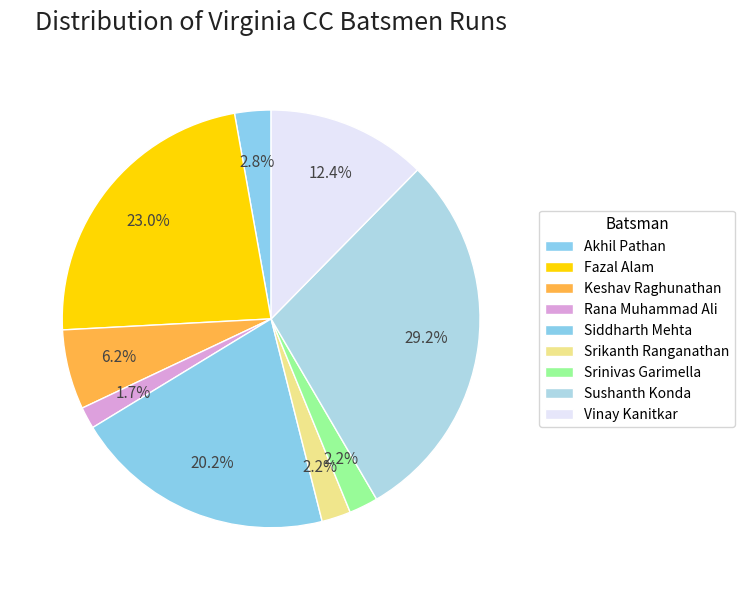

How many segments does this pie chart have?

9